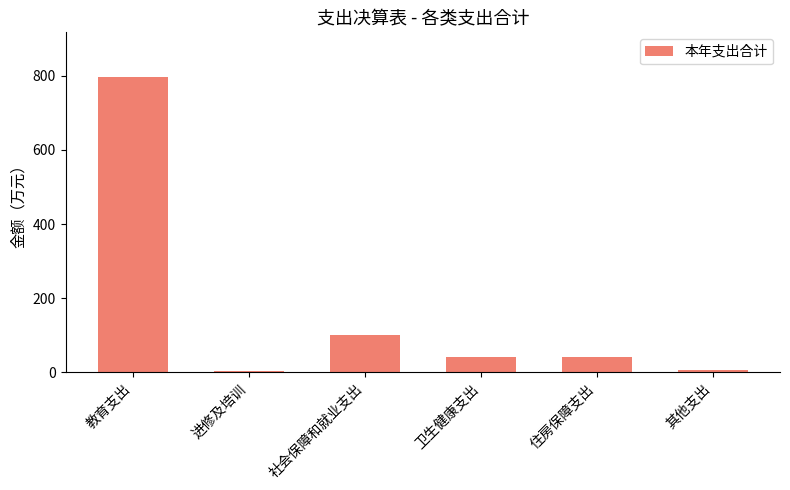

At which label does the data first exceed 41?

教育支出